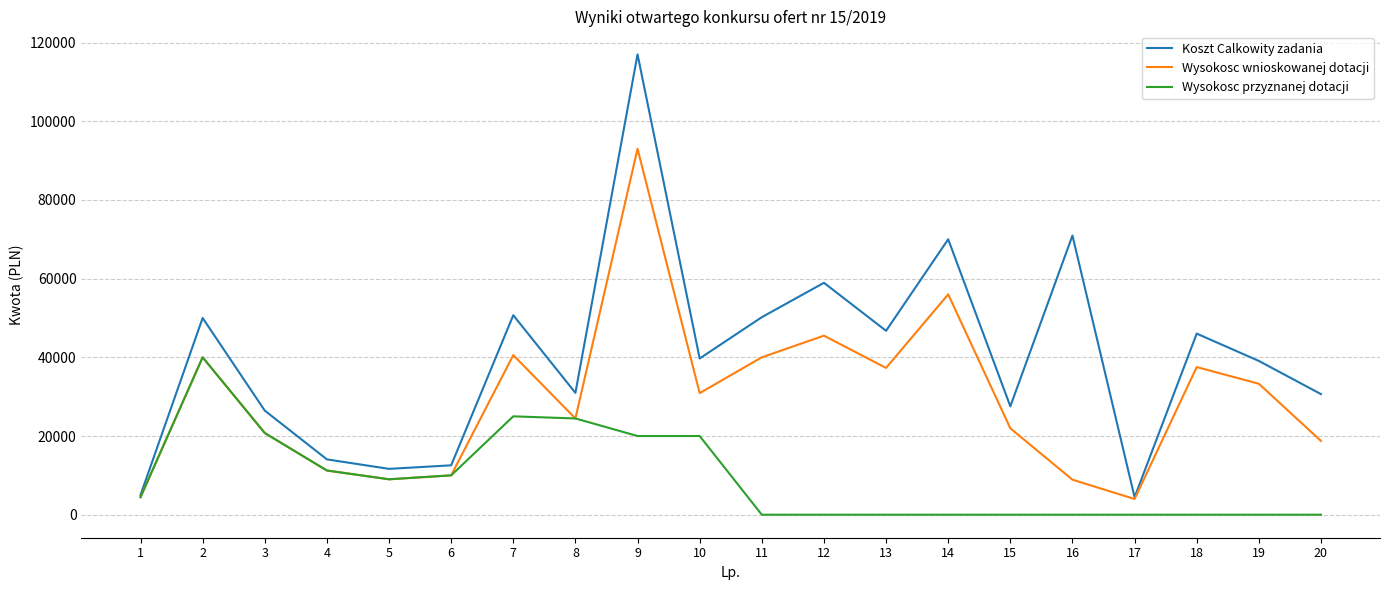

What is the spread (max minus min) of values at 7?

25698.9